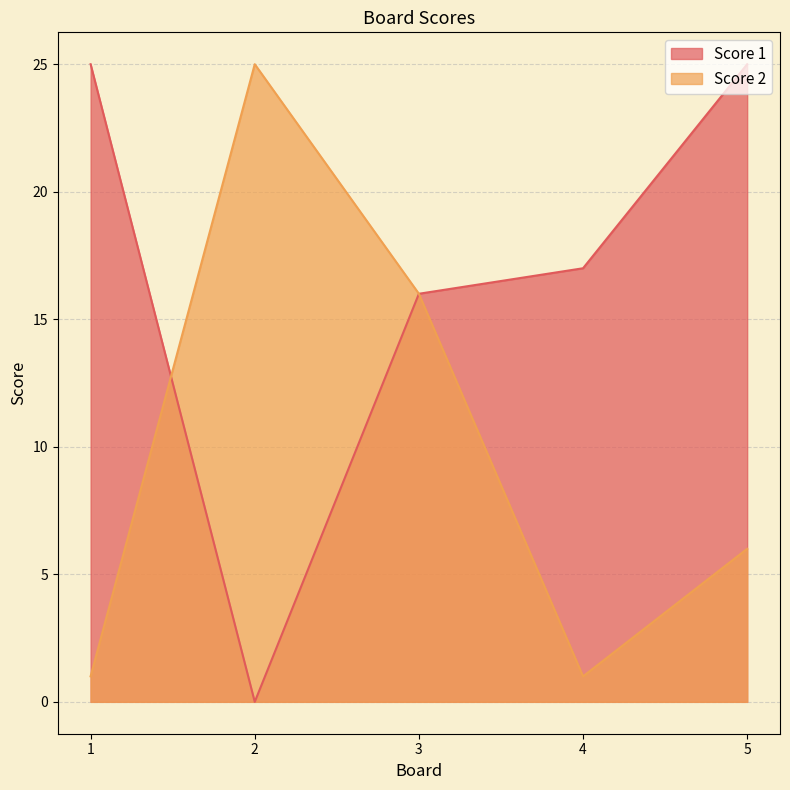

Between 1 and 3, which series saw the biggest shift?

Score 2